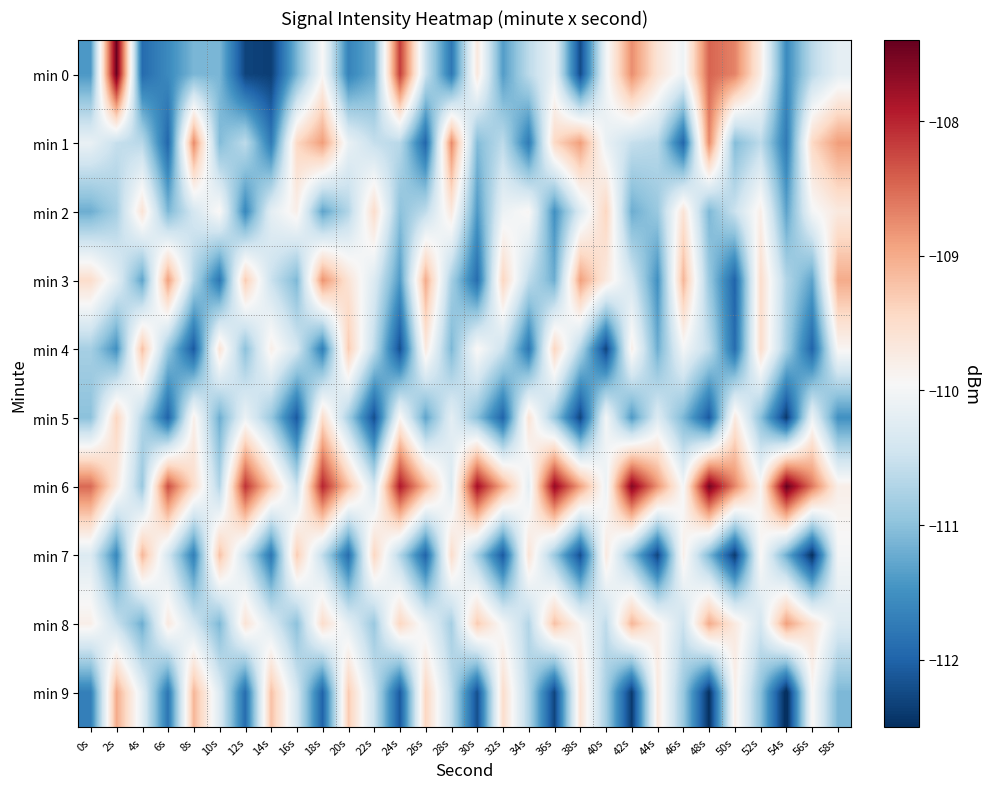

Between 2s and 40s, which series saw the biggest shift?

min 0